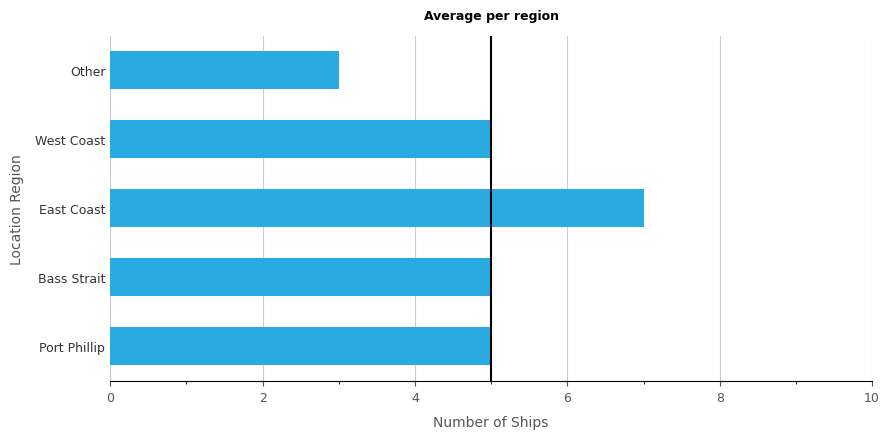

What value does the data have at West Coast?

5